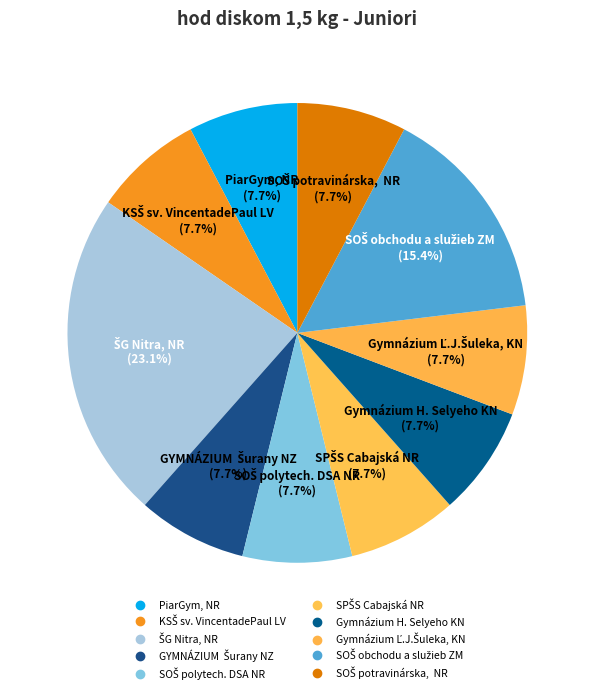

Count the number of slices in the pie.

10